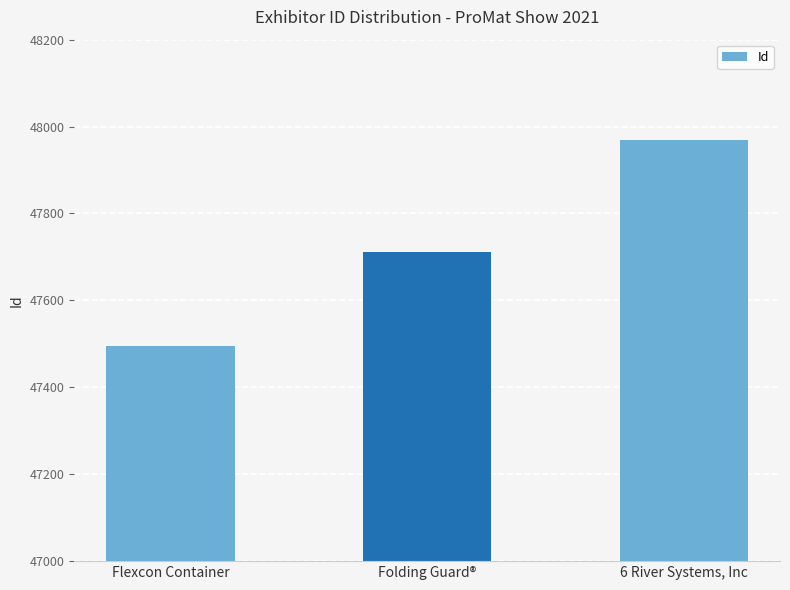

Are the bars horizontal?

No